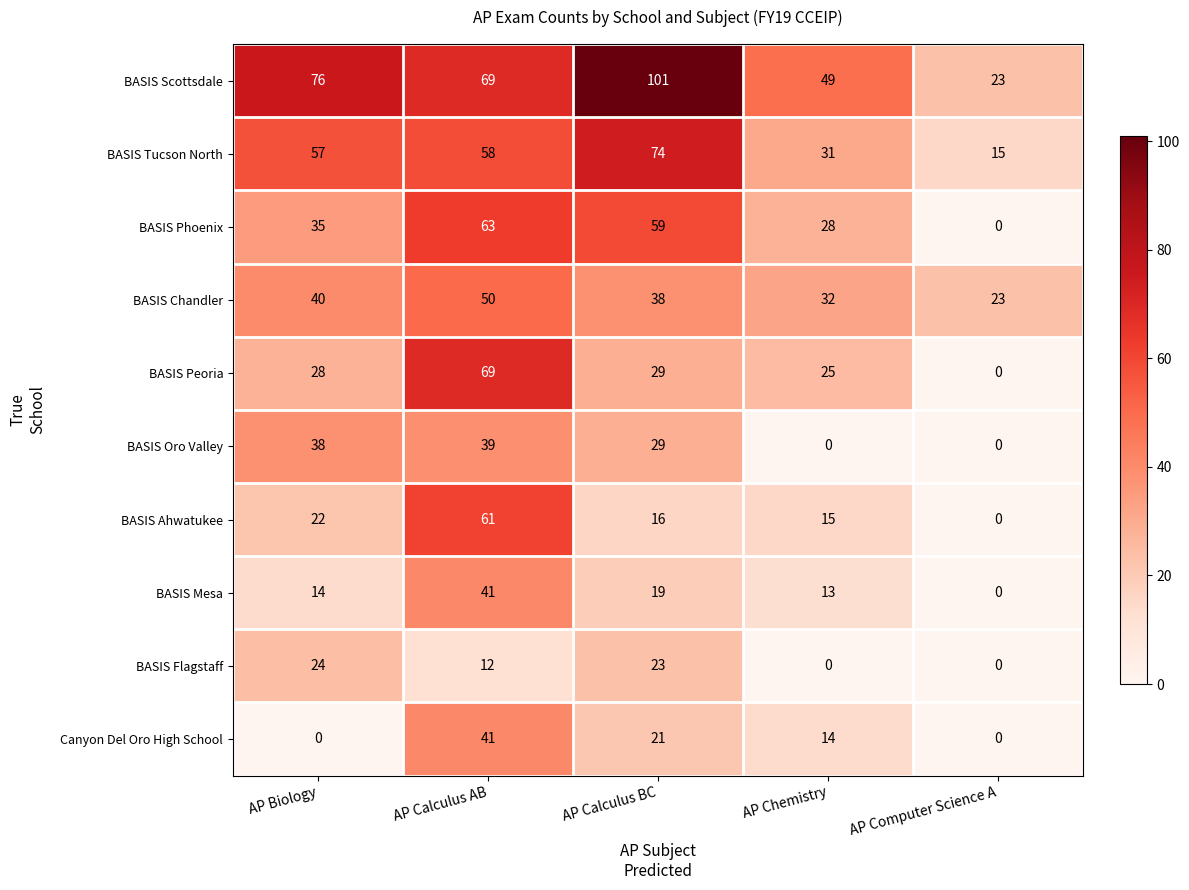

What is the difference between the second highest and second lowest values in the BASIS Scottsdale series?

27